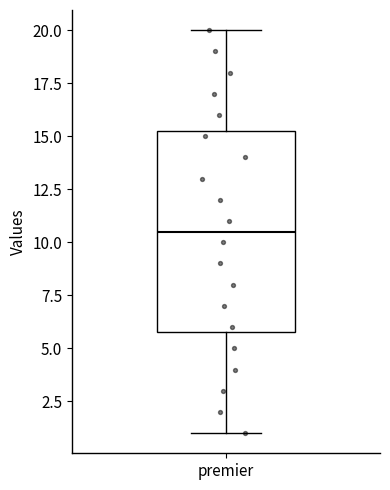

Read this box plot against the y-axis: the position of the median line, the range covered by the box, and the ends of both whiskers. The values are not printed on the chart, so give them approximately, as read against the axis.

median 10.5, box 6.0 to 15.5, whiskers 1.0 to 20.0